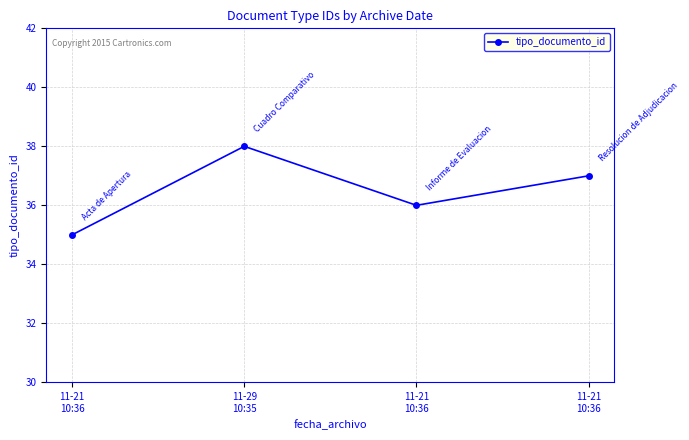

Is this an area chart (filled region under the line)?

No